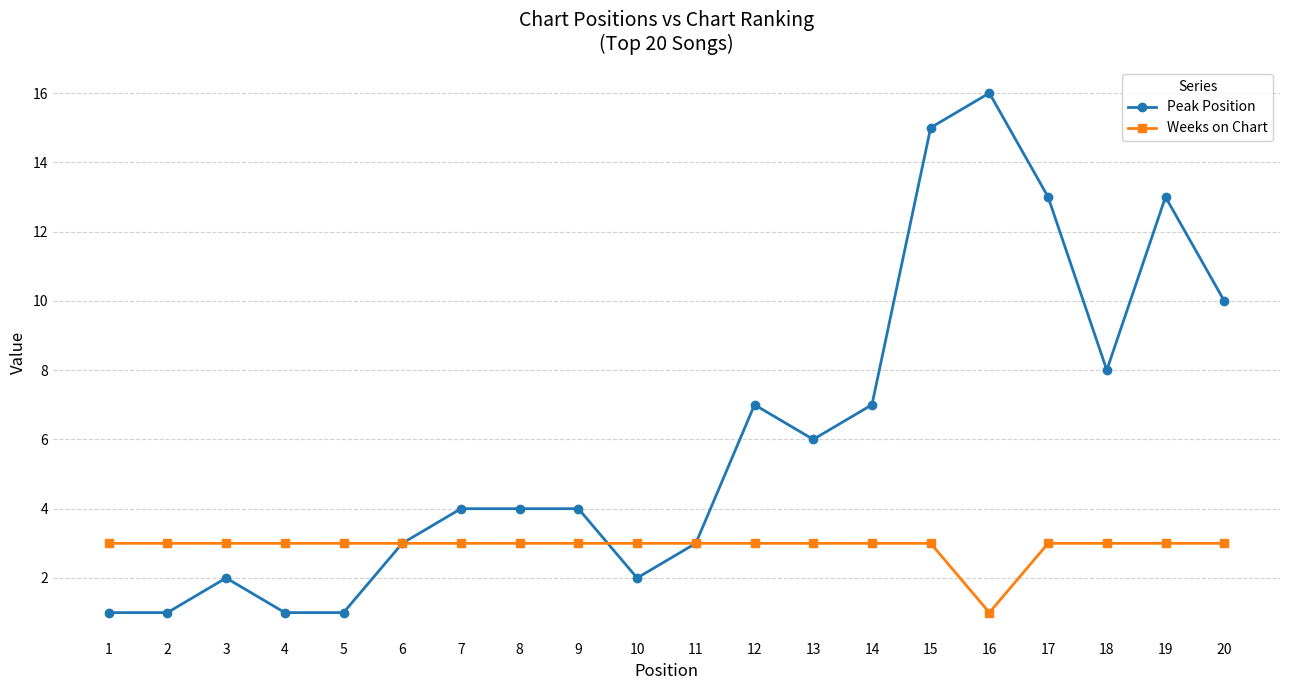

At which category does Peak Position reach its first local peak?

3